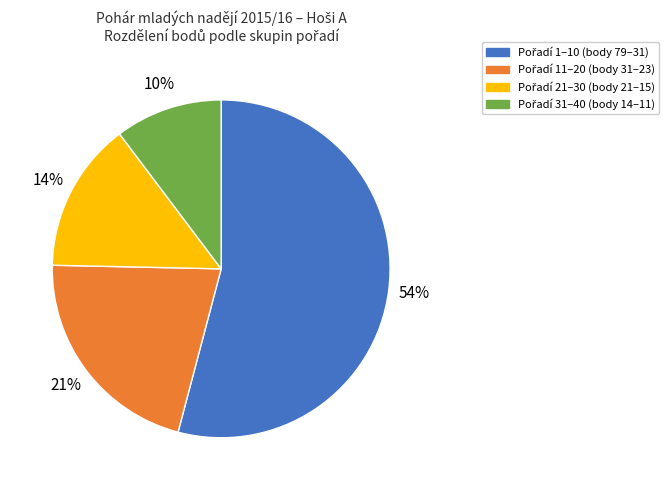

To the nearest percent, what is the difference between the largest and smallest slice percentages?

44%